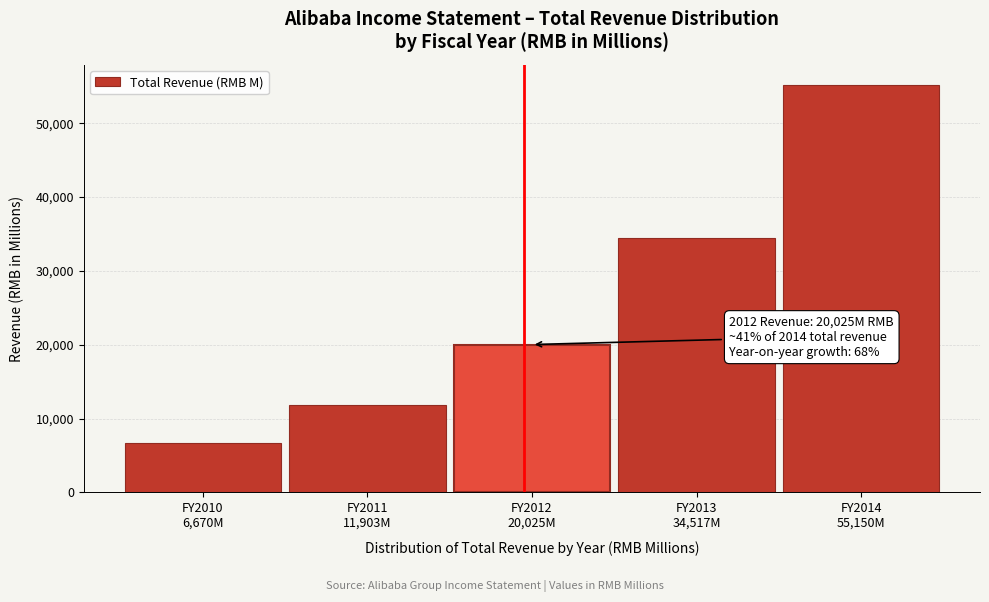

Reading right to left, what are all the values shown in this chart?

55149.9	34517.0	20025.0	11903.0	6670.0